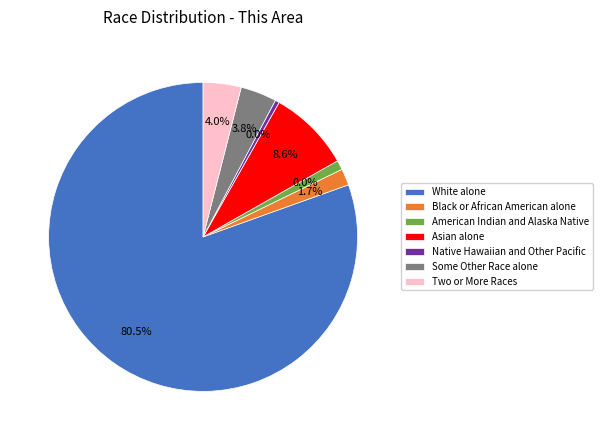

Rank the categories by value from highest to lowest.

White alone, Asian alone, Two or More Races, Some Other Race alone, Black or African American alone, American Indian and Alaska Native, Native Hawaiian and Other Pacific